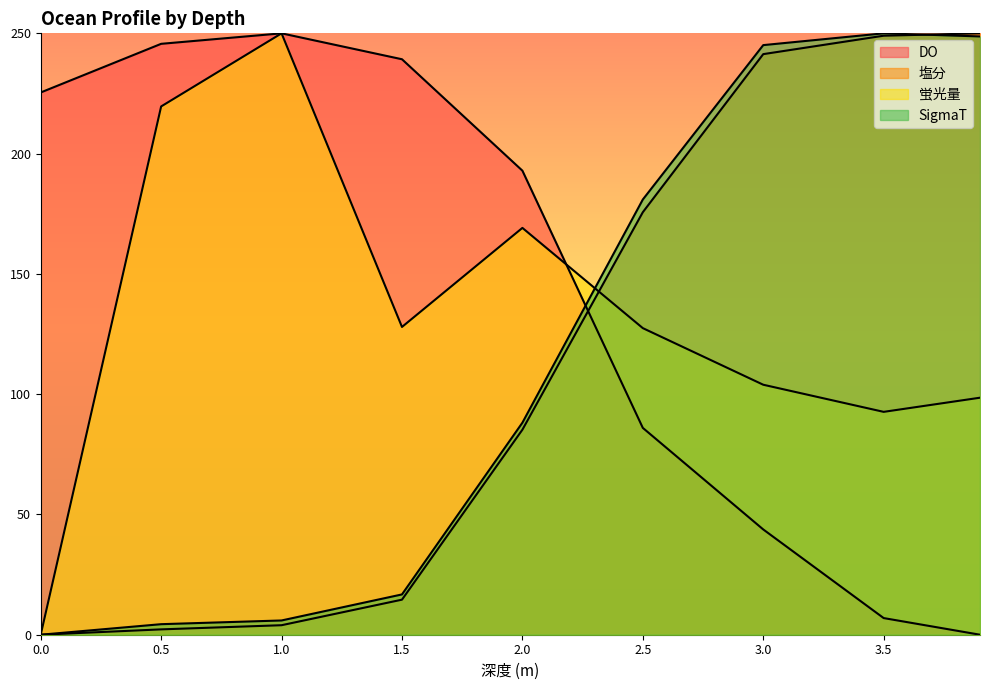

The value of SigmaT at 0.5 is 4.4. True or false?

True